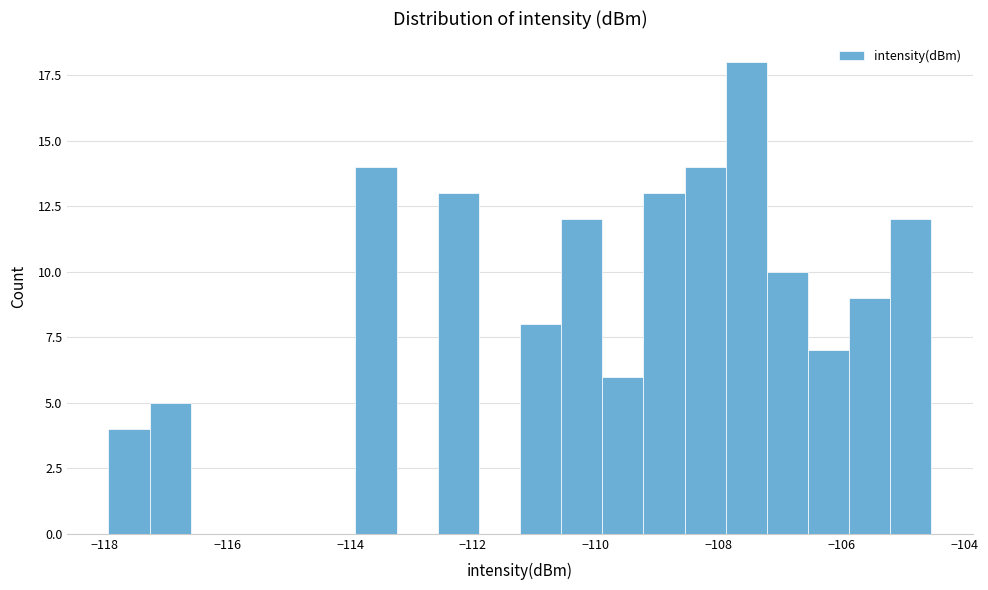

Around what value on the x-axis is the tallest bar? Give the approximate position of its centre, as read against the axis.

-107.6